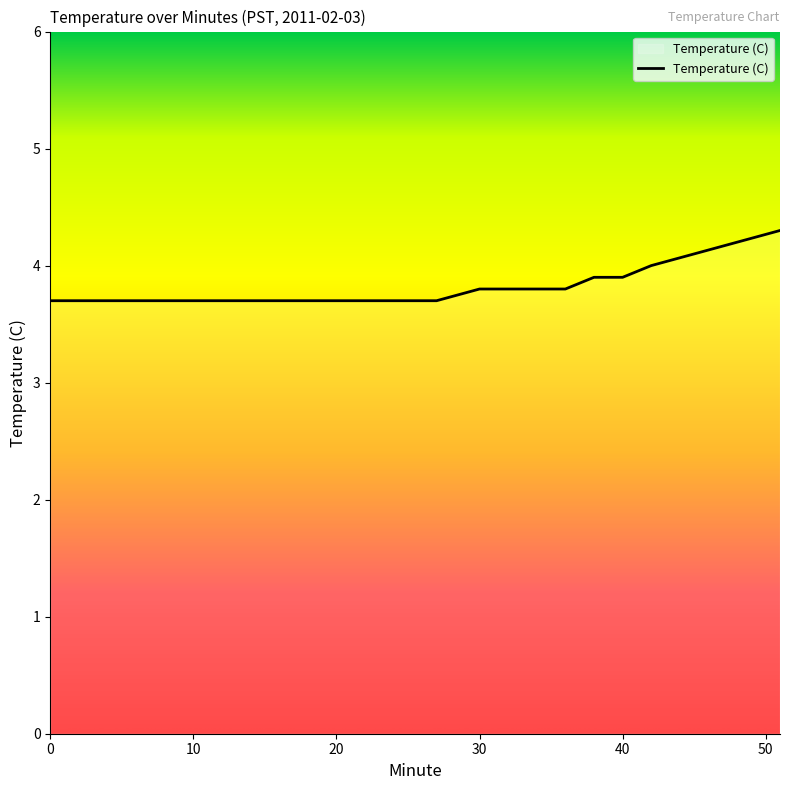

Does the chart display data point markers on the line(s)?

No